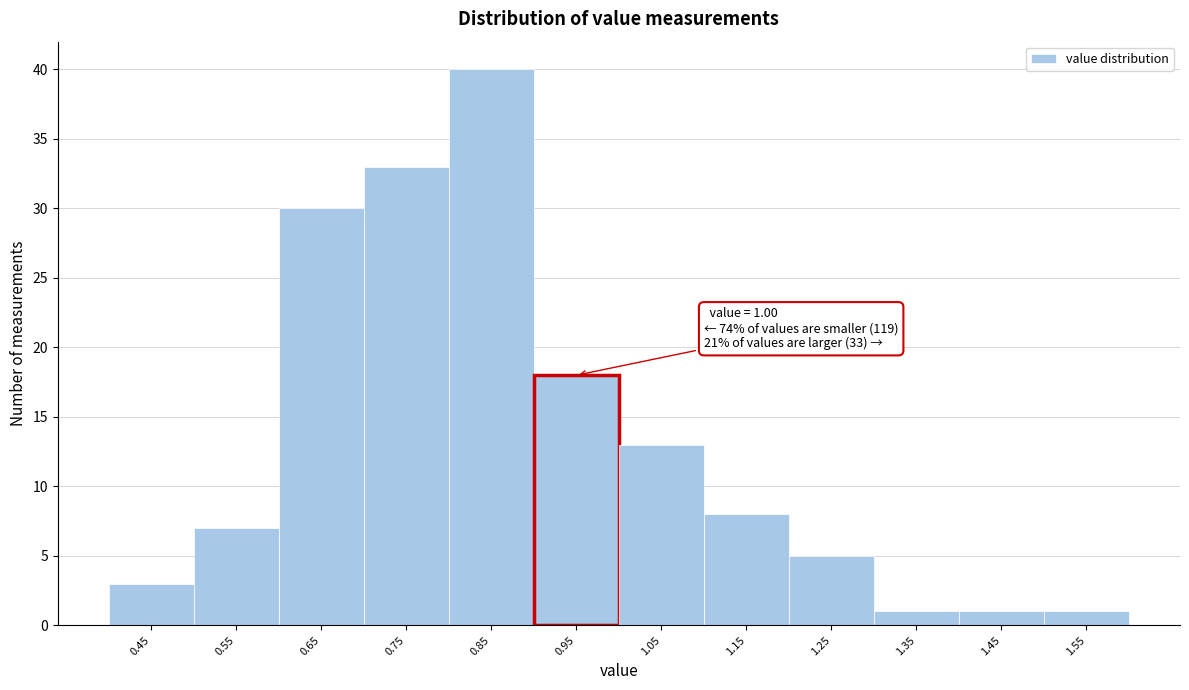

Reading left to right, what are all the values shown in this chart?

0.45=3	0.55=7	0.65=30	0.75=33	0.85=40	0.95=18	1.05=13	1.15=8	1.25=5	1.35=1	1.45=1	1.55=1